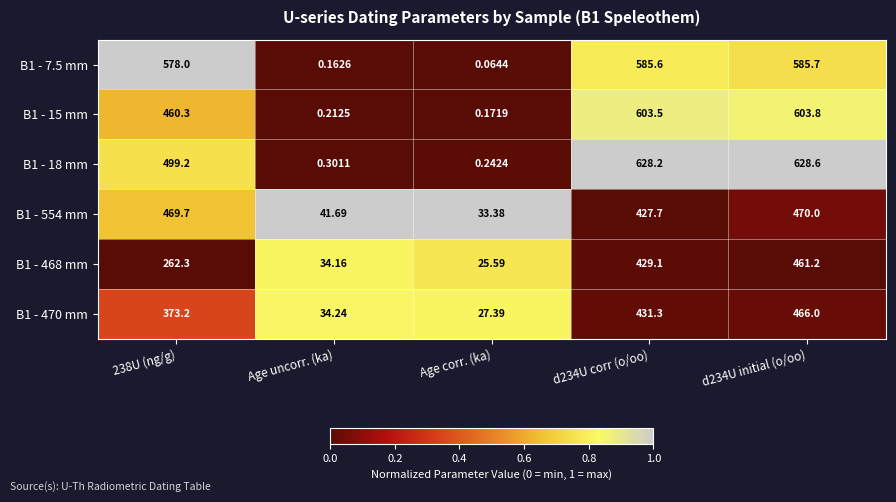

What is the difference between the highest and lowest values at d234U corr (o/oo)?

200.5